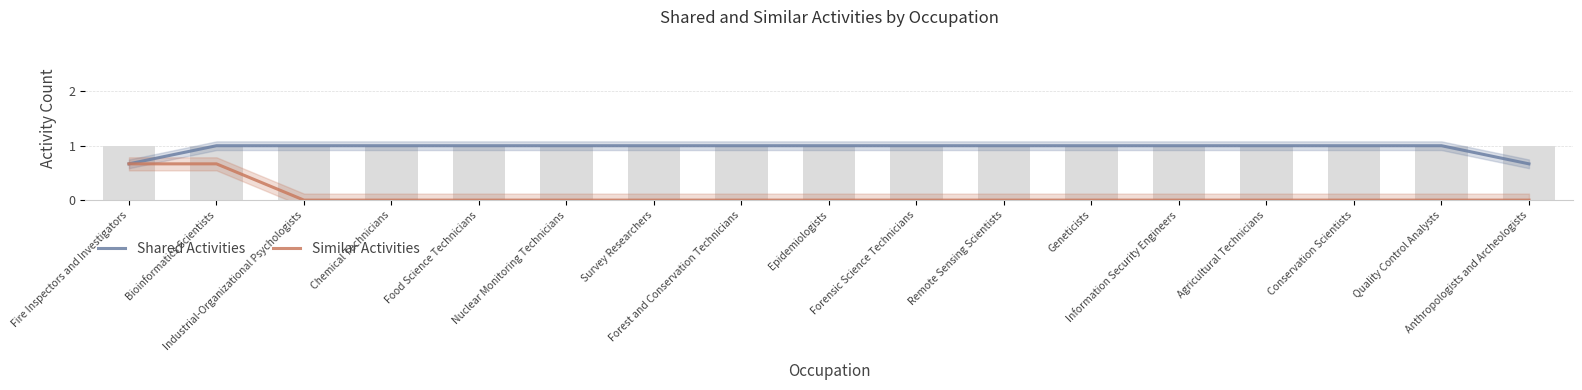

Reading left to right, what are all the values shown in this chart?

Shared Activities: Fire Inspectors and Investigators=0.7	Bioinformatics Scientists=1.0	Industrial-Organizational Psychologists=1.0	Chemical Technicians=1.0	Food Science Technicians=1.0	Nuclear Monitoring Technicians=1.0	Survey Researchers=1.0	Forest and Conservation Technicians=1.0	Epidemiologists=1.0	Forensic Science Technicians=1.0	Remote Sensing Scientists=1.0	Geneticists=1.0	Information Security Engineers=1.0	Agricultural Technicians=1.0	Conservation Scientists=1.0	Quality Control Analysts=1.0	Anthropologists and Archeologists=0.7
Similar Activities: Fire Inspectors and Investigators=0.7	Bioinformatics Scientists=0.7	Industrial-Organizational Psychologists=0.0	Chemical Technicians=0.0	Food Science Technicians=0.0	Nuclear Monitoring Technicians=0.0	Survey Researchers=0.0	Forest and Conservation Technicians=0.0	Epidemiologists=0.0	Forensic Science Technicians=0.0	Remote Sensing Scientists=0.0	Geneticists=0.0	Information Security Engineers=0.0	Agricultural Technicians=0.0	Conservation Scientists=0.0	Quality Control Analysts=0.0	Anthropologists and Archeologists=0.0